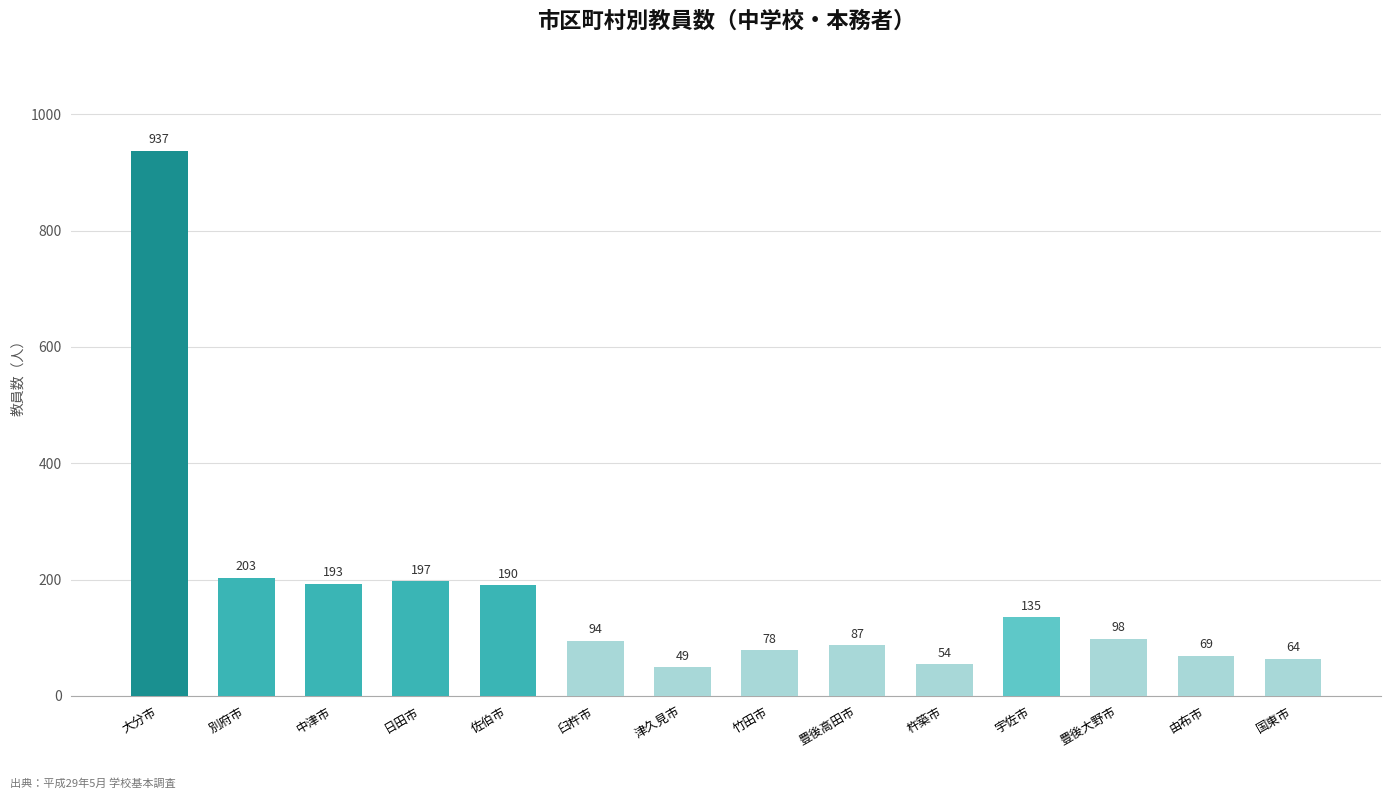

How many values are below 98?

7